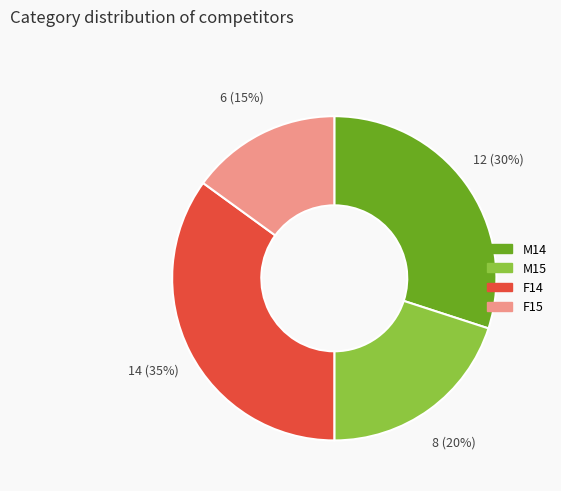

Is the sum of M15 and F15 greater than half?

No